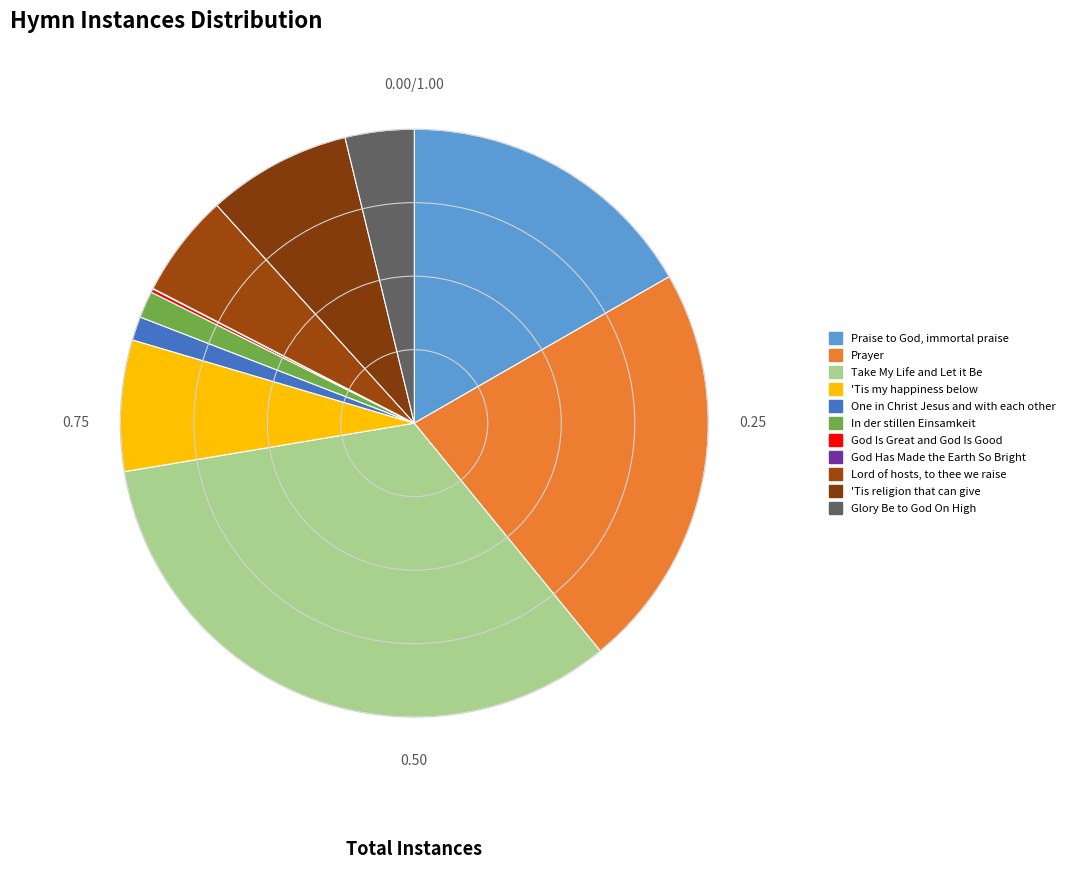

How many segments does this pie chart have?

11